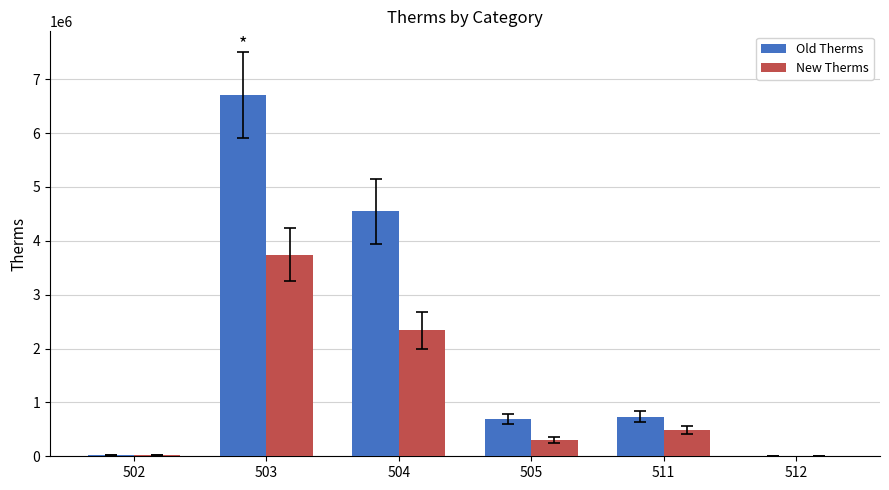

Read the Old Therms value at 504, to the nearest 50.

4550200